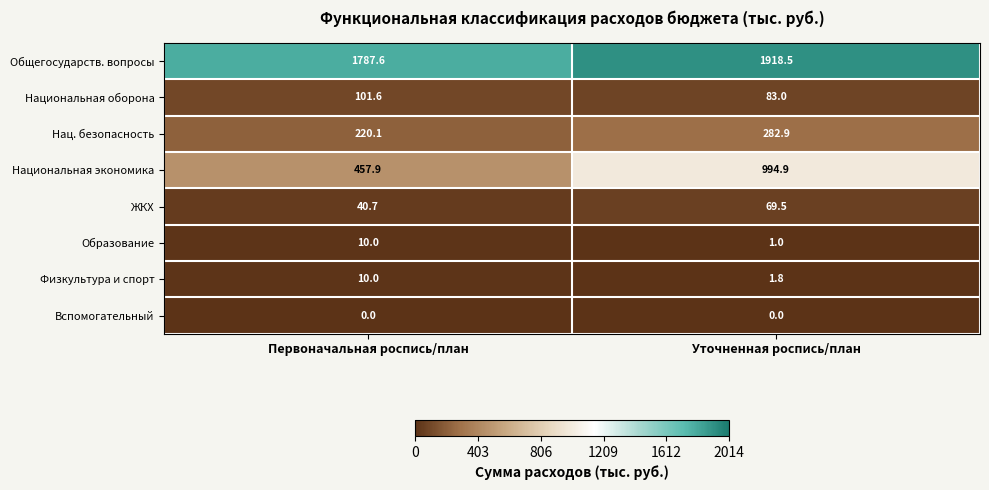

Which series has the largest total across all categories?

Общегосударств. вопросы